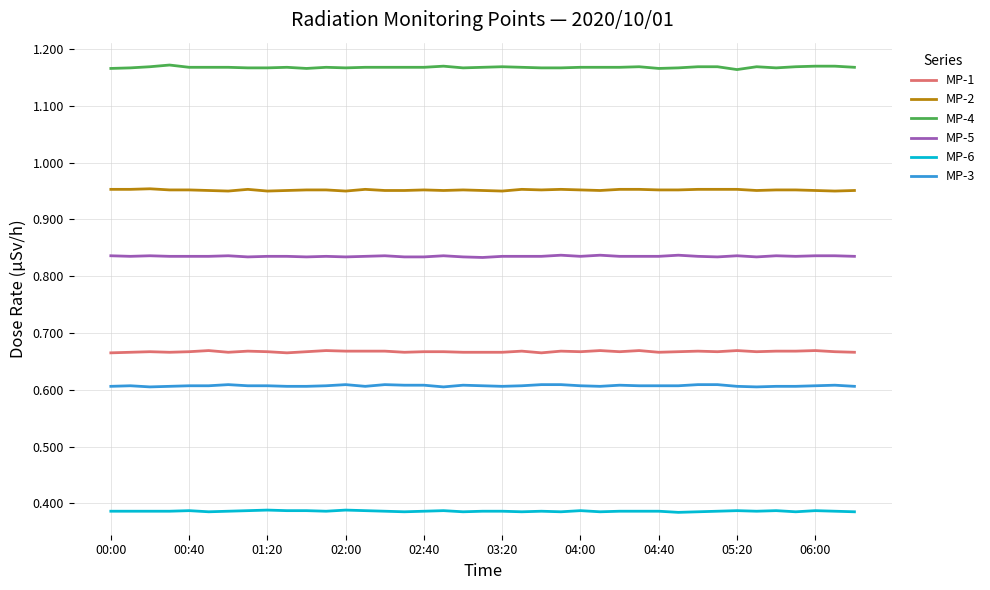

True or false: MP-2 and MP-6 intersect in this chart.

False